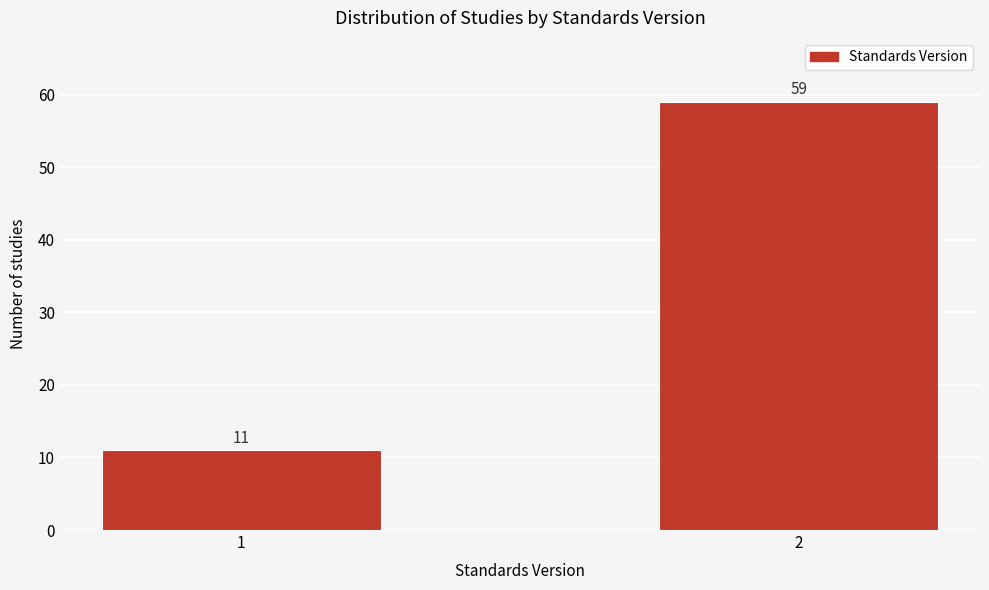

Reading left to right, what are all the values shown in this chart?

1=11	2=59